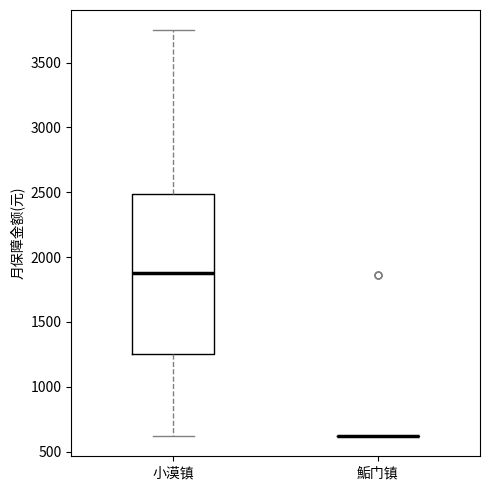

Where does the lower whisker of the box for 小漠镇 end on the y-axis? The values are not printed on the chart, so give them approximately, as read against the axis.

600